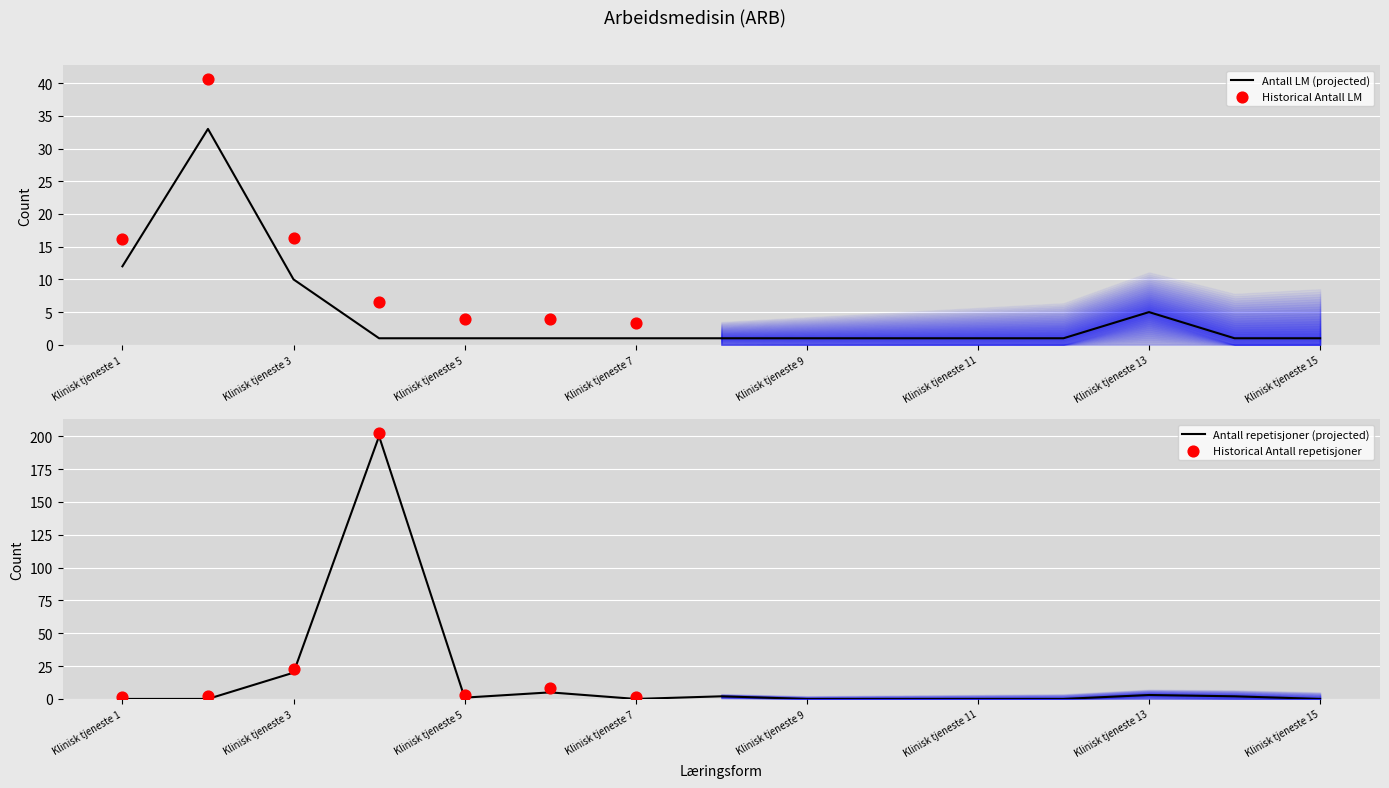

Which series has the widest spread of Y values?

Antall repetisjoner